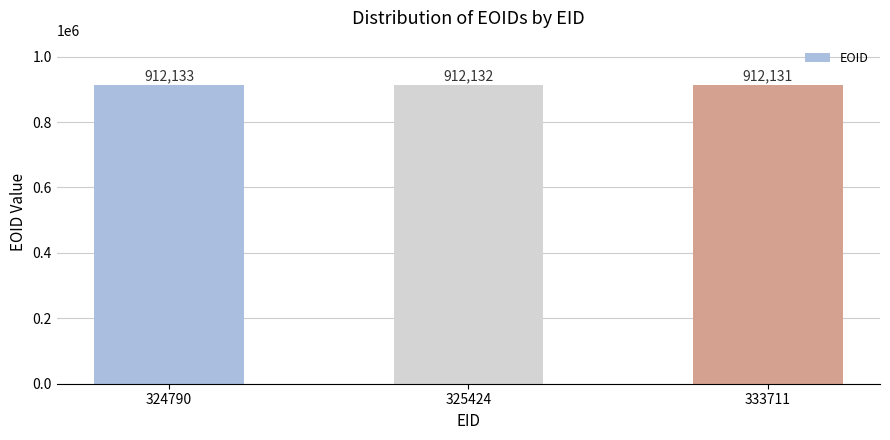

What is the value of the 2nd bar from the left?

912132